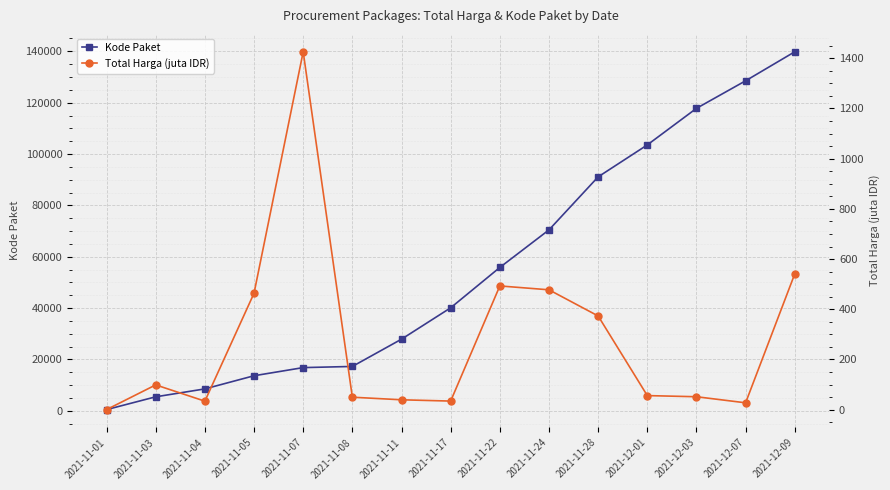

At which label does Total Harga (juta IDR) reach its minimum?

2021-11-01